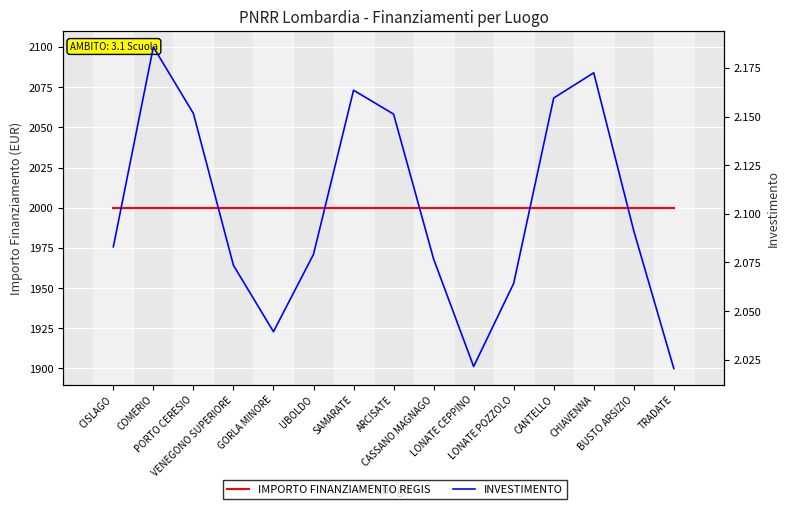

At which category is the sum across all series the highest?

COMERIO